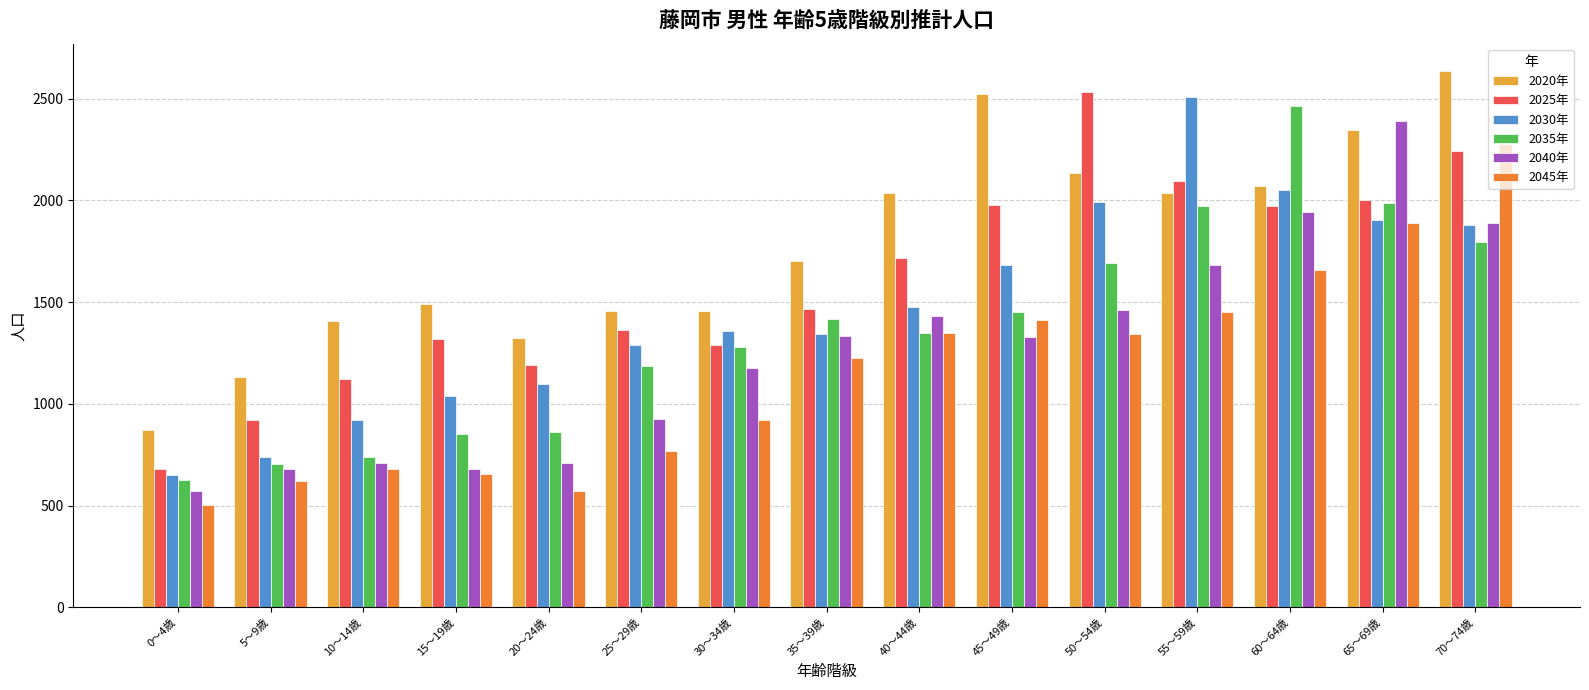

True or false: 2040年 has a value of 3188 at 60～64歳.

False